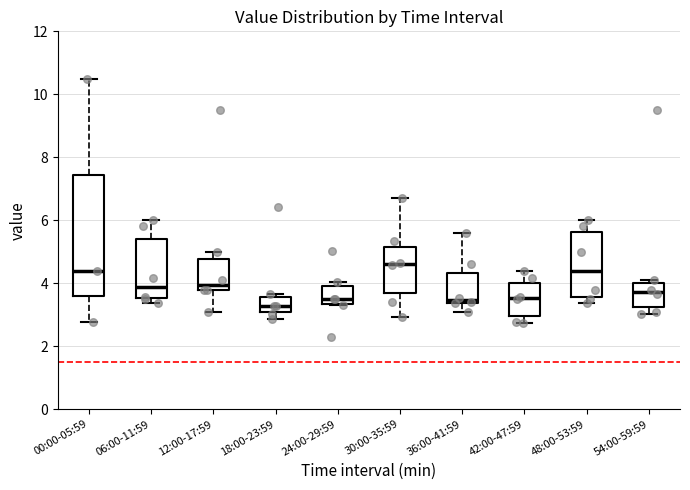

Where does the upper whisker of the box for 30:00-35:59 end on the y-axis? The values are not printed on the chart, so give them approximately, as read against the axis.

6.8